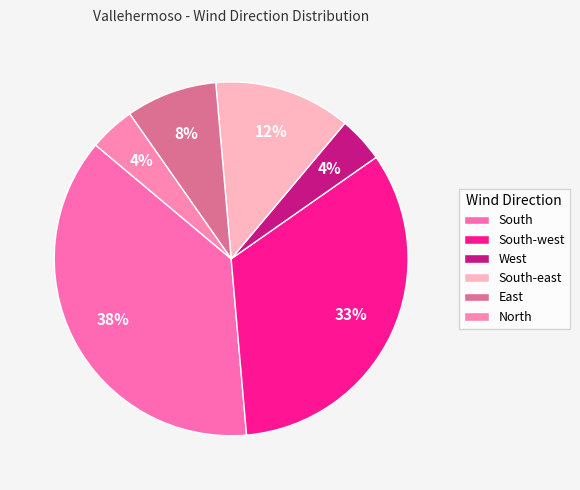

Which has a higher value, South-west or South-east?

South-west